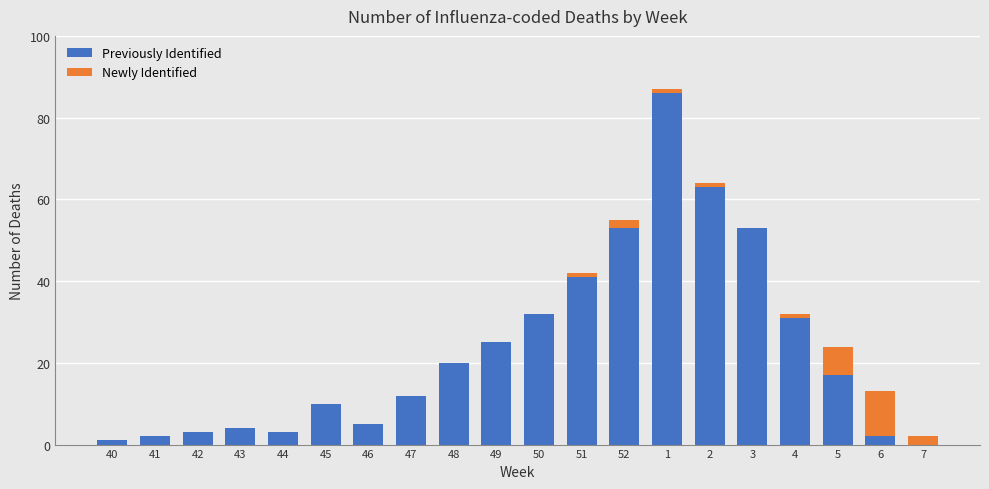

True or false: Previously Identified has a value of 4 at 43.

True